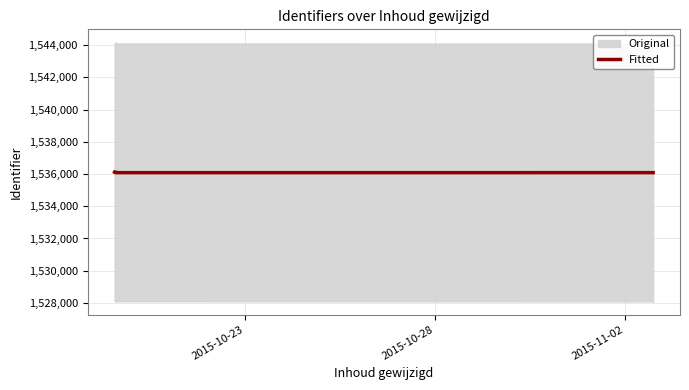

What is the lowest value of the Fitted series?

1536084